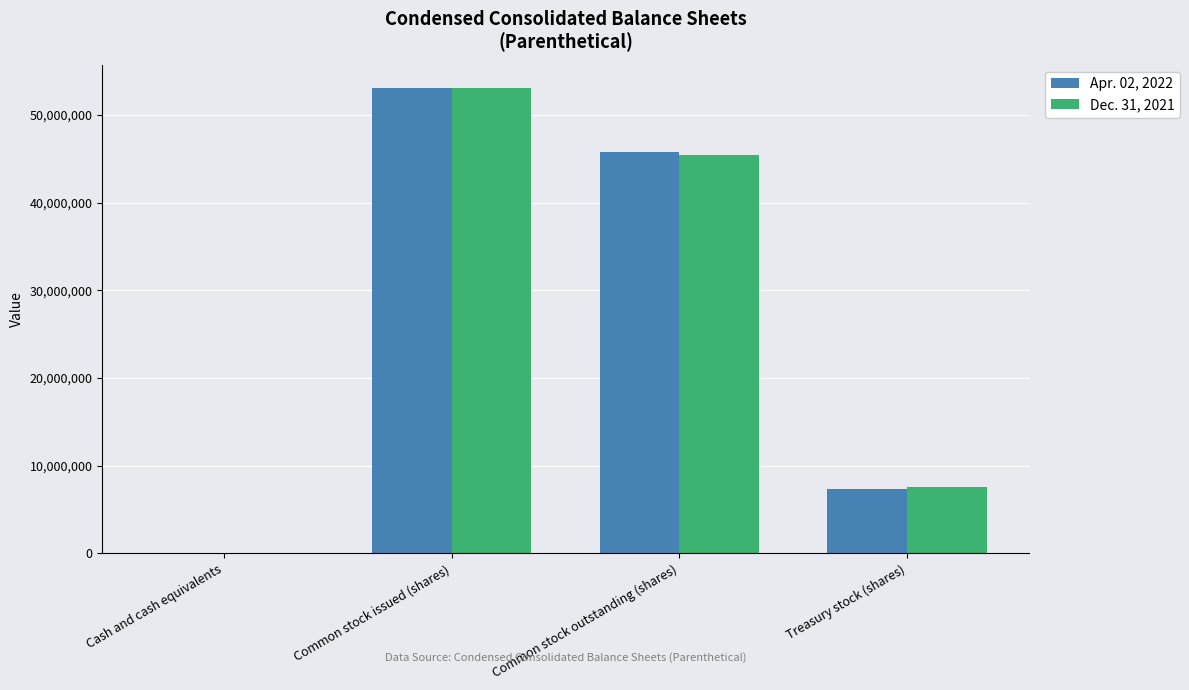

Which category has the highest value across all series?

Common stock issued (shares)